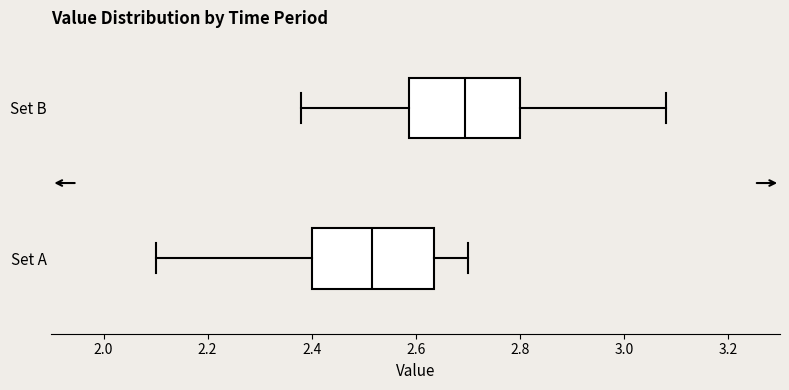

Comparing the boxes themselves (not the whiskers), which one is the widest?

Set A